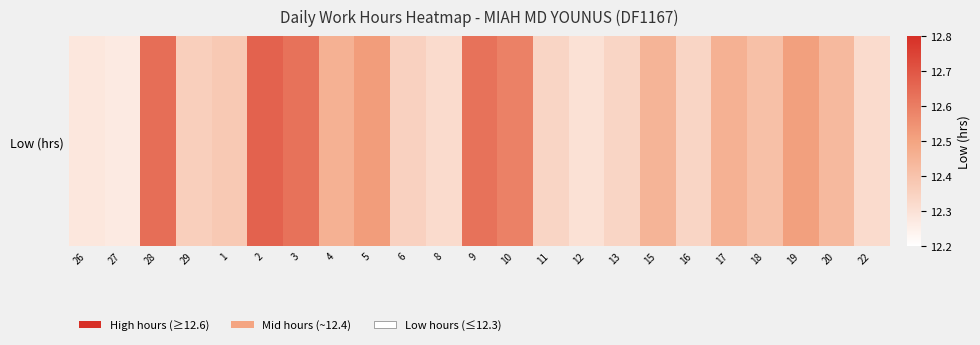

The chart shows a value of 18.4 at 27. True or false?

False